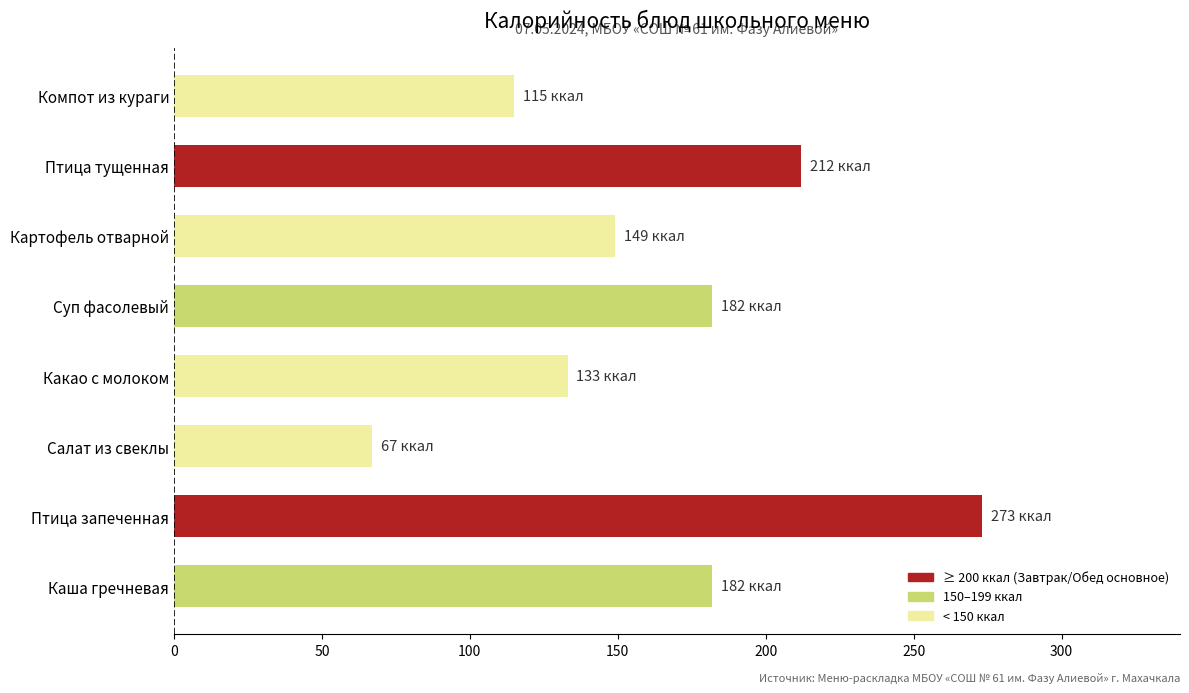

How many data points are less than 182?

4